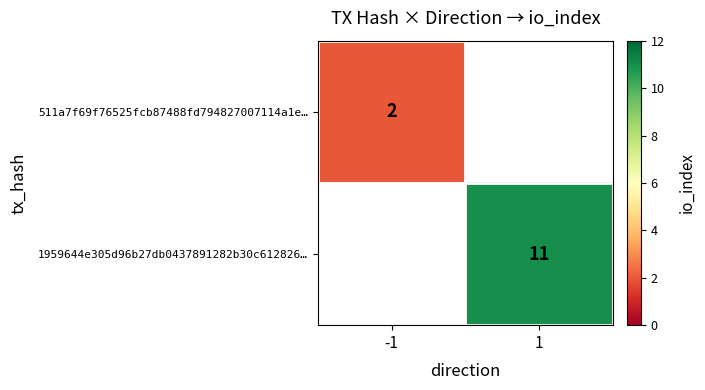

Is it true that 511a7f69f76525fcb87488fd794827007114a1e… equals 2 at -1?

True